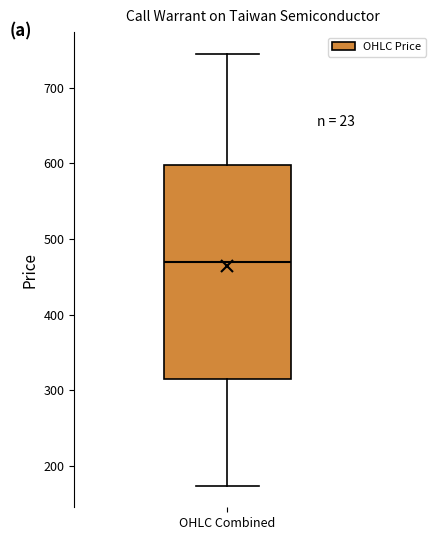

Transcribe this box plot: give where the median line is, the range the box spans, and where the two whiskers end, as read against the y-axis. The values are not printed on the chart, so give them approximately, as read against the axis.

median 470, box 320 to 600, whiskers 170 to 750